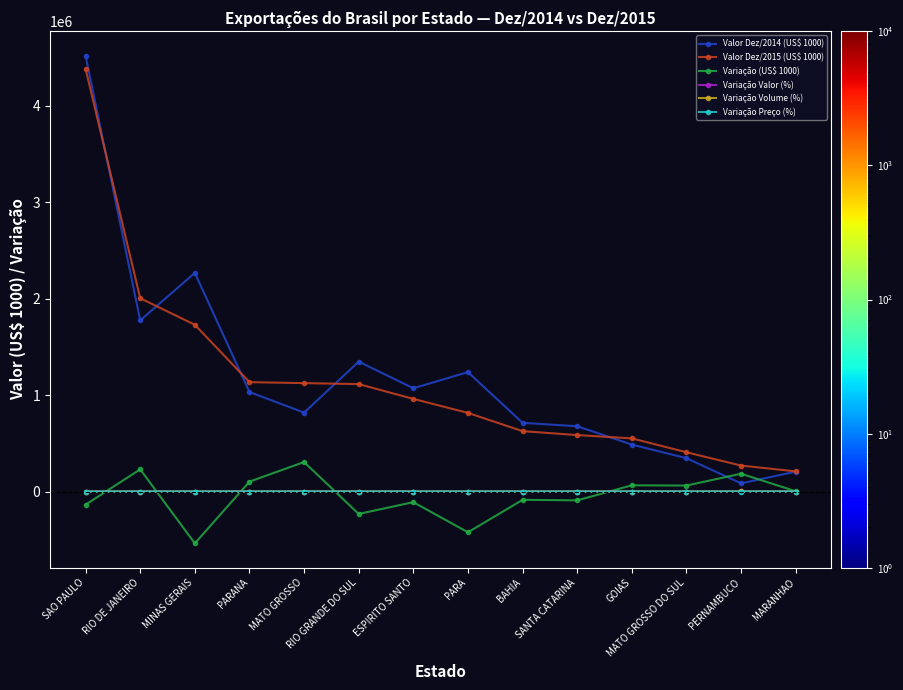

What position from the right is SANTA CATARINA?

5